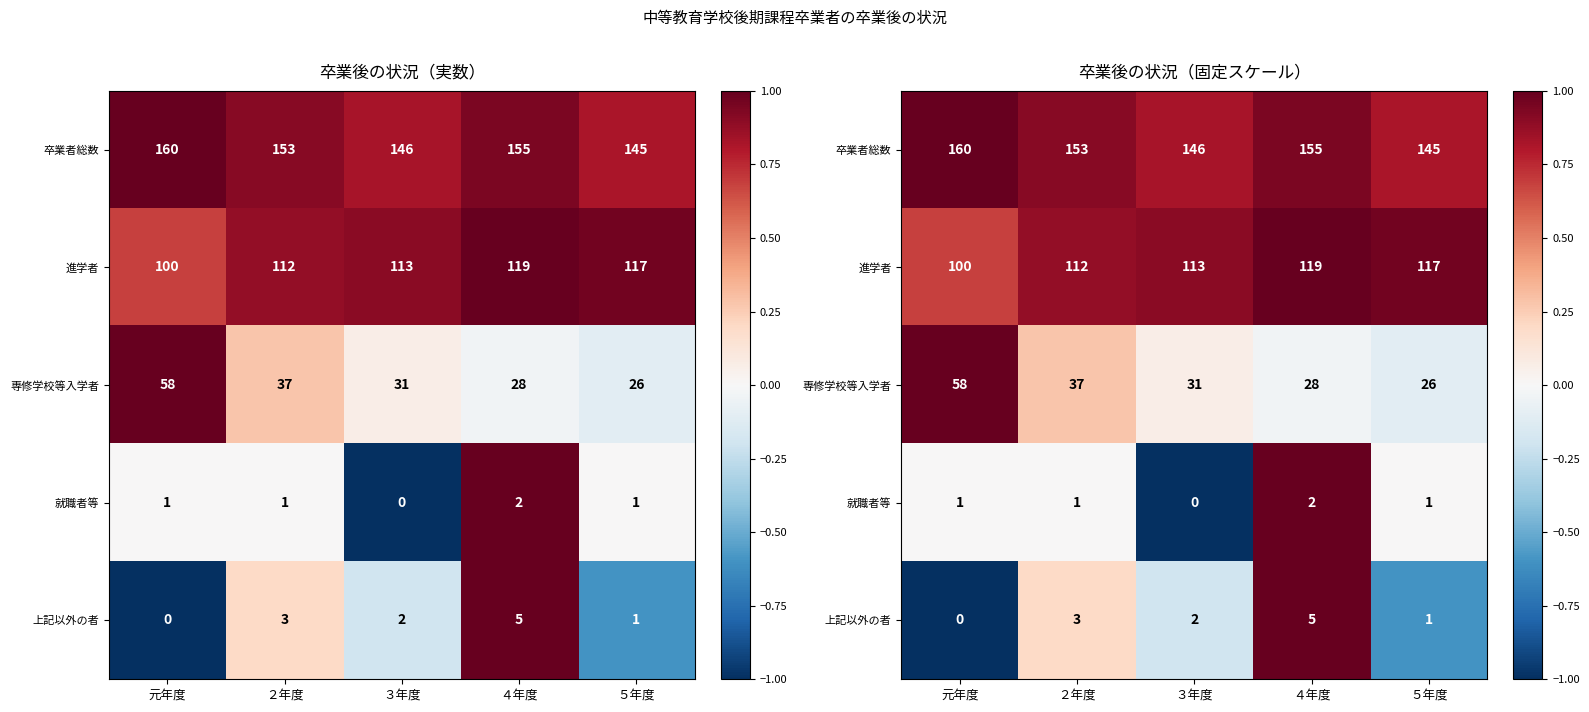

True or false: 卒業者総数 has a value of 0.4 at ３年度.

False